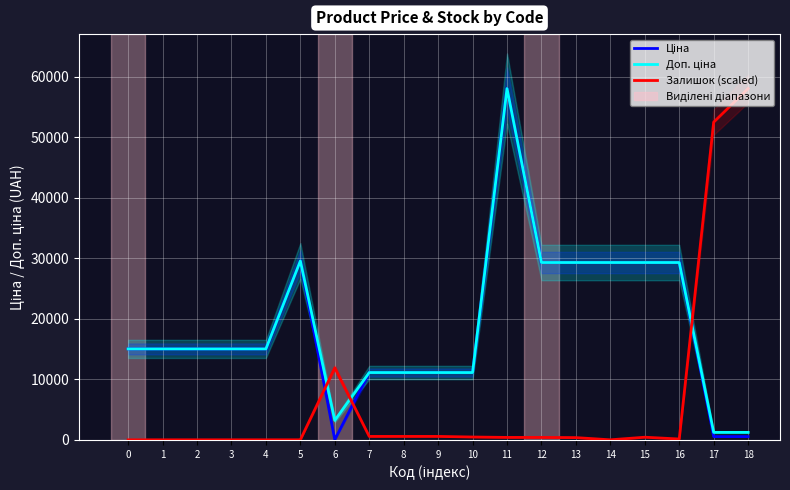

Reading left to right, extract all data points from this chart.

Ціна: 0=15019.2	1=15019.2	2=15019.2	3=15019.2	4=15019.2	5=29548.9	6=32.0	7=11113.6	8=11113.6	9=11113.6	10=11113.6	11=58037.0	12=29294.9	13=29294.9	14=29294.9	15=29294.9	16=29294.9	17=535.4	18=535.4
Доп. ціна: 0=15019.2	1=15019.2	2=15019.2	3=15019.2	4=15019.2	5=29548.9	6=3205.0	7=11113.6	8=11113.6	9=11113.6	10=11113.6	11=58037.0	12=29294.9	13=29294.9	14=29294.9	15=29294.9	16=29294.9	17=1227.2	18=1227.2
Залишок (scaled): 0=0.0	1=0.0	2=0.0	3=0.0	4=0.0	5=0.0	6=11898.3	7=561.9	8=561.9	9=561.9	10=462.7	11=396.6	12=396.6	13=363.6	14=0.0	15=429.7	16=132.2	17=52484.5	18=58037.0